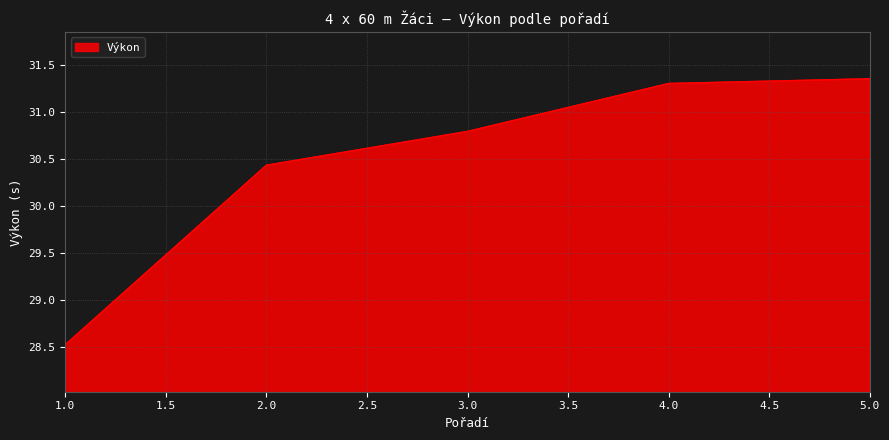

Rank the categories by value from lowest to highest.

1.0, 2.0, 3.0, 4.0, 5.0